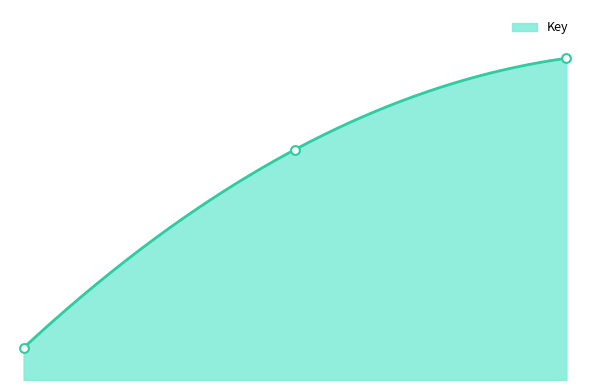

What is the change in value from 1 to 2?

+61.6